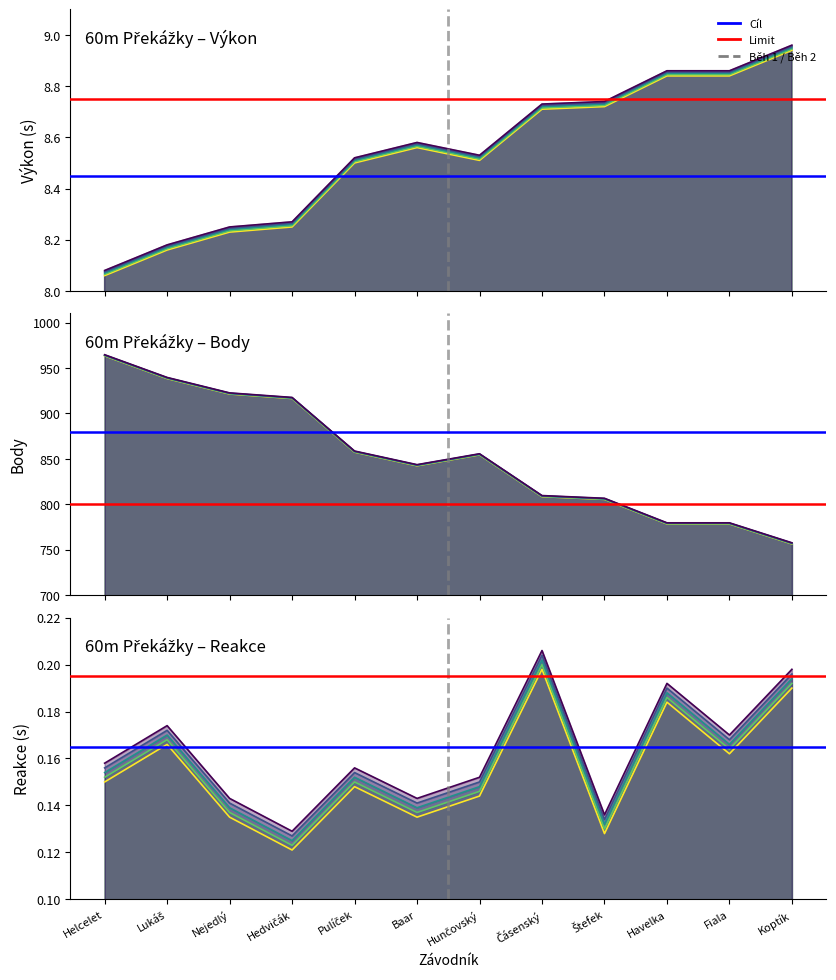

True or false: Výkon and Body cross at least once.

False